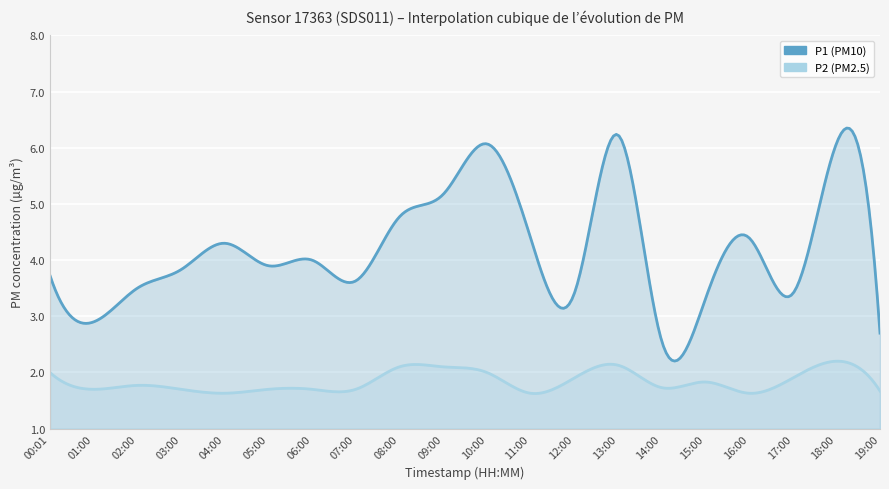

At how many categories does at least one series exceed 2?

20